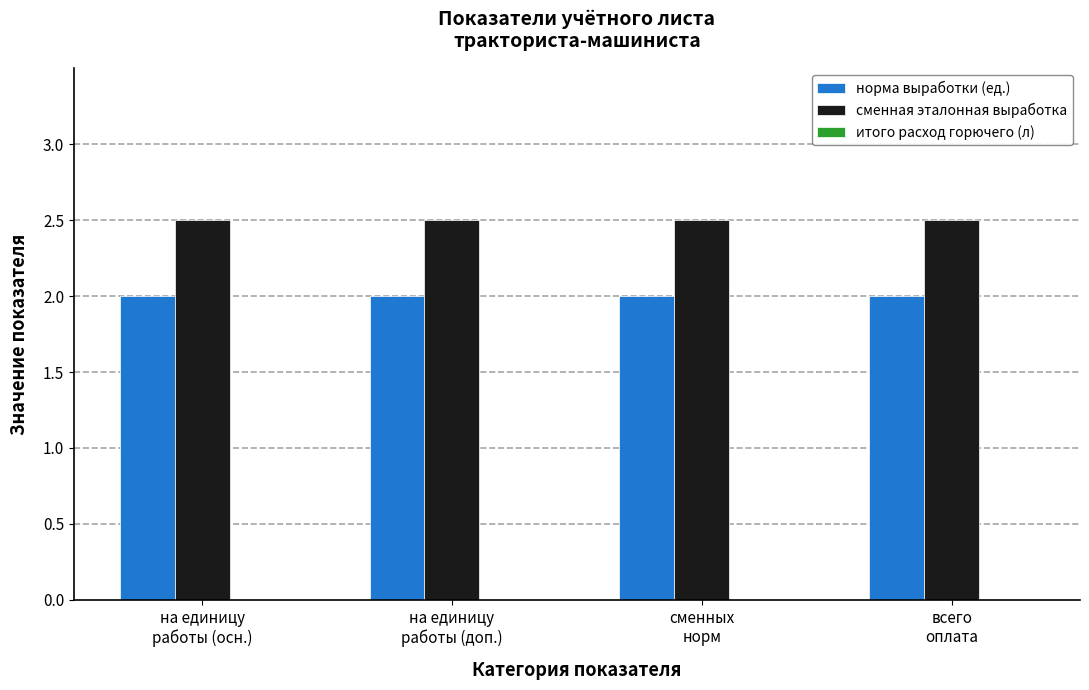

At how many categories does at least one series exceed 2?

4